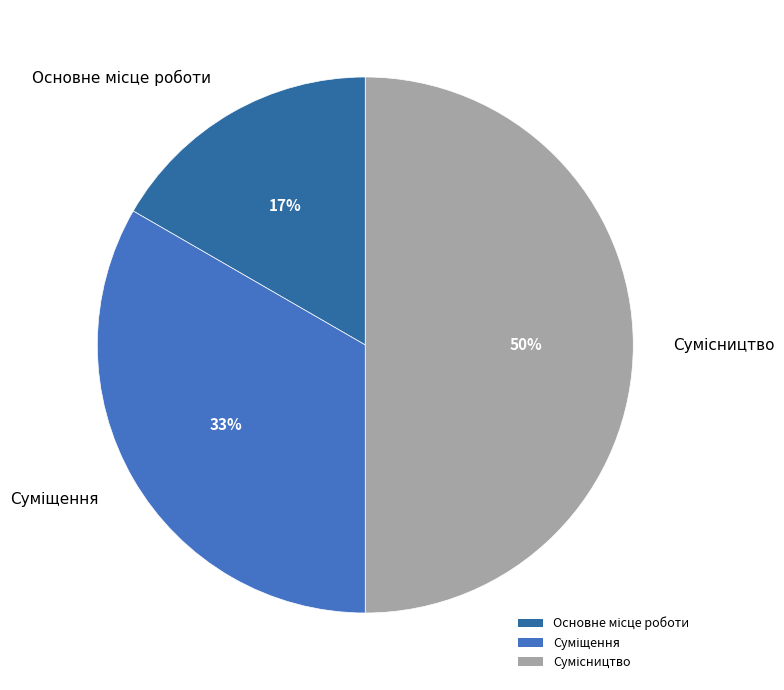

To the nearest percent, what is the difference between the largest and smallest slice percentages?

33%